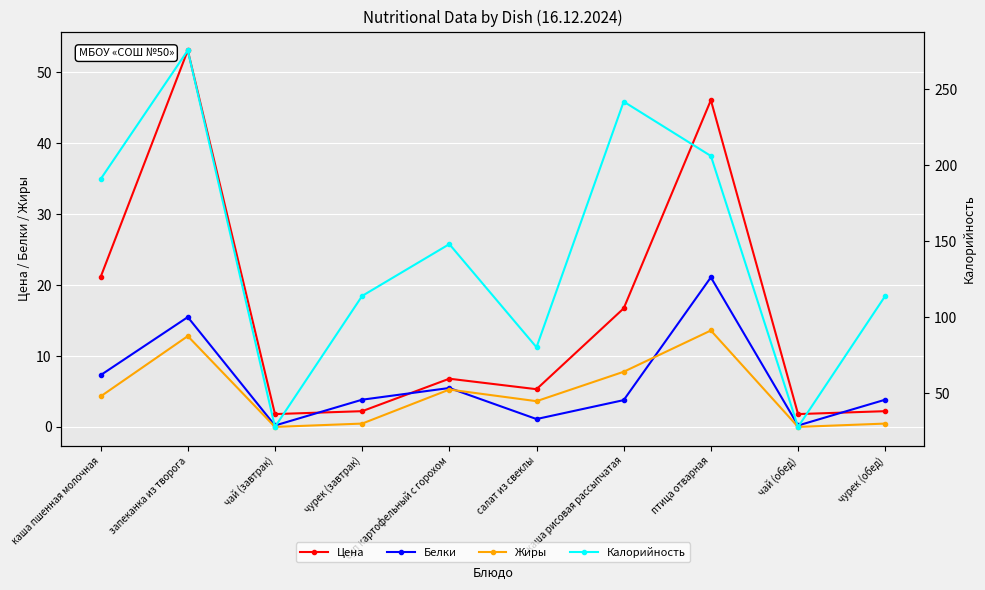

What is the difference between the second highest and minimum values in the Цена series?

44.3